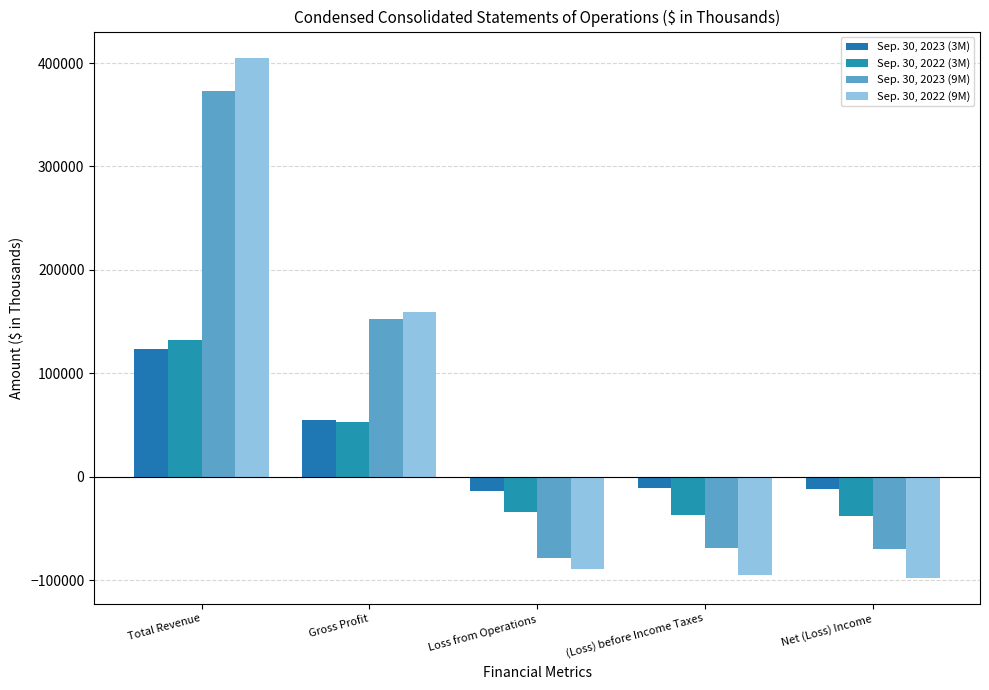

What is the difference between the maximum and minimum values in the Sep. 30, 2023 (9M) series?

451930